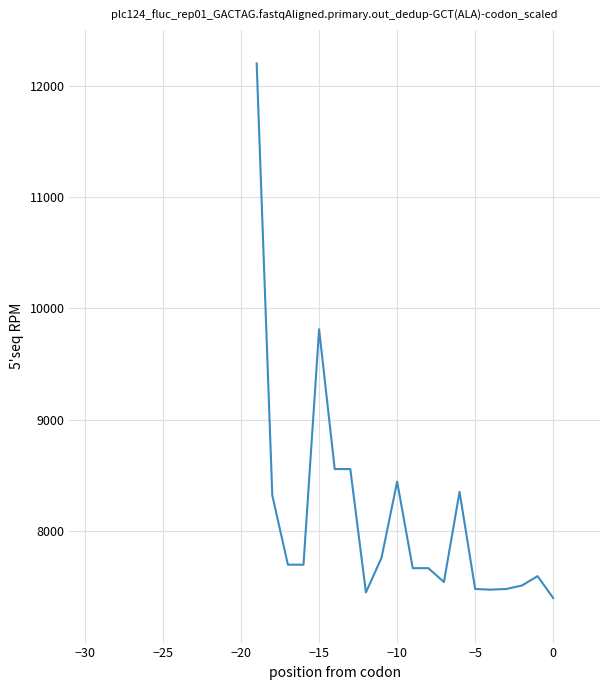

What is the difference between the maximum and minimum values?

4800.0